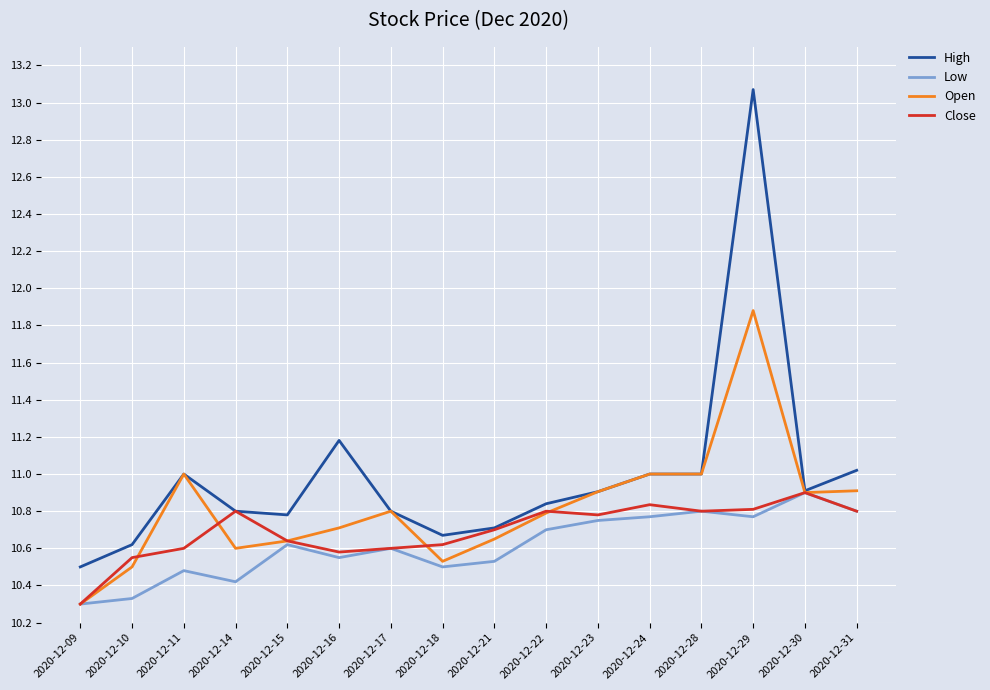

True or false: High has more than 1 points higher than both neighbors.

True